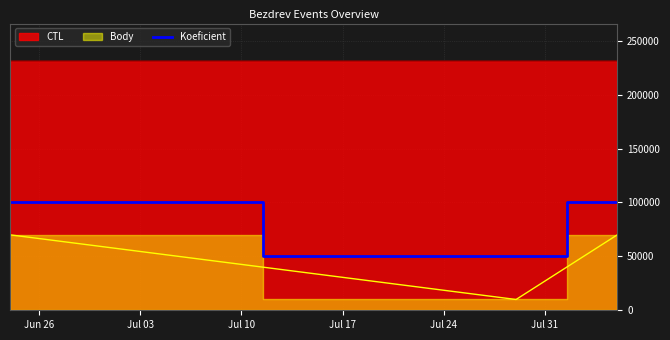

What is the lowest value of the Koeficient series?

50000